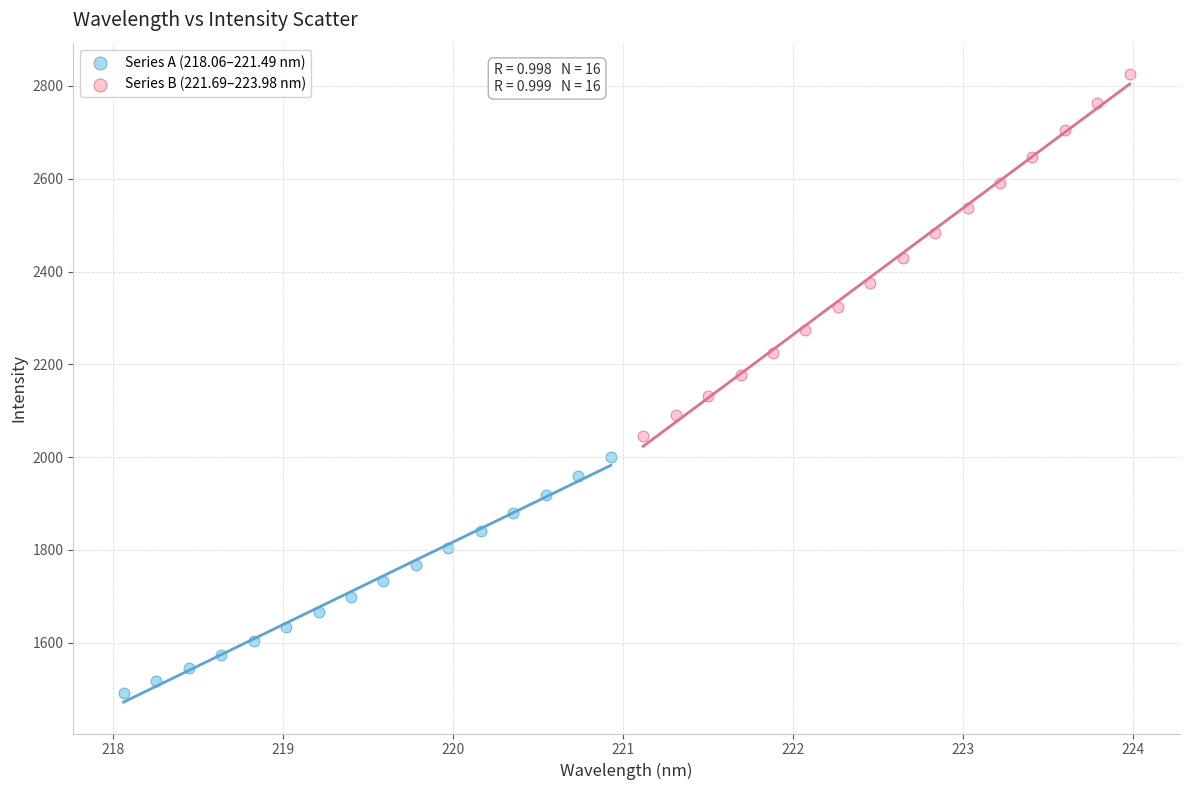

What are all the series names shown in the legend?

Series A (218.06–221.49 nm), Series B (221.69–223.98 nm)